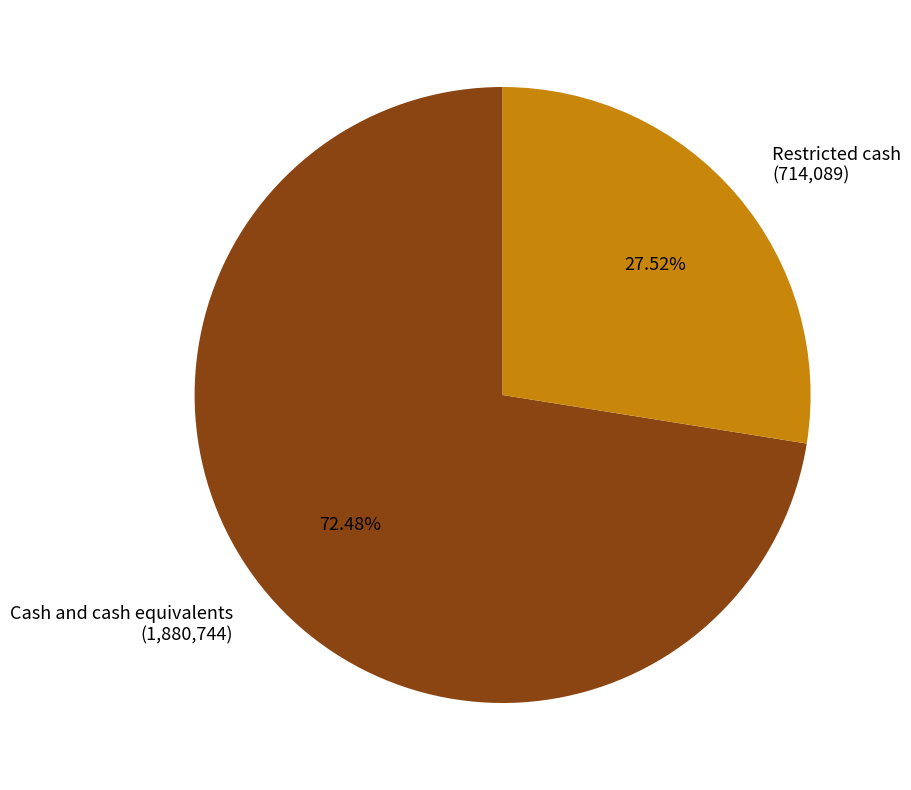

Which slice is the smallest?

Restricted cash